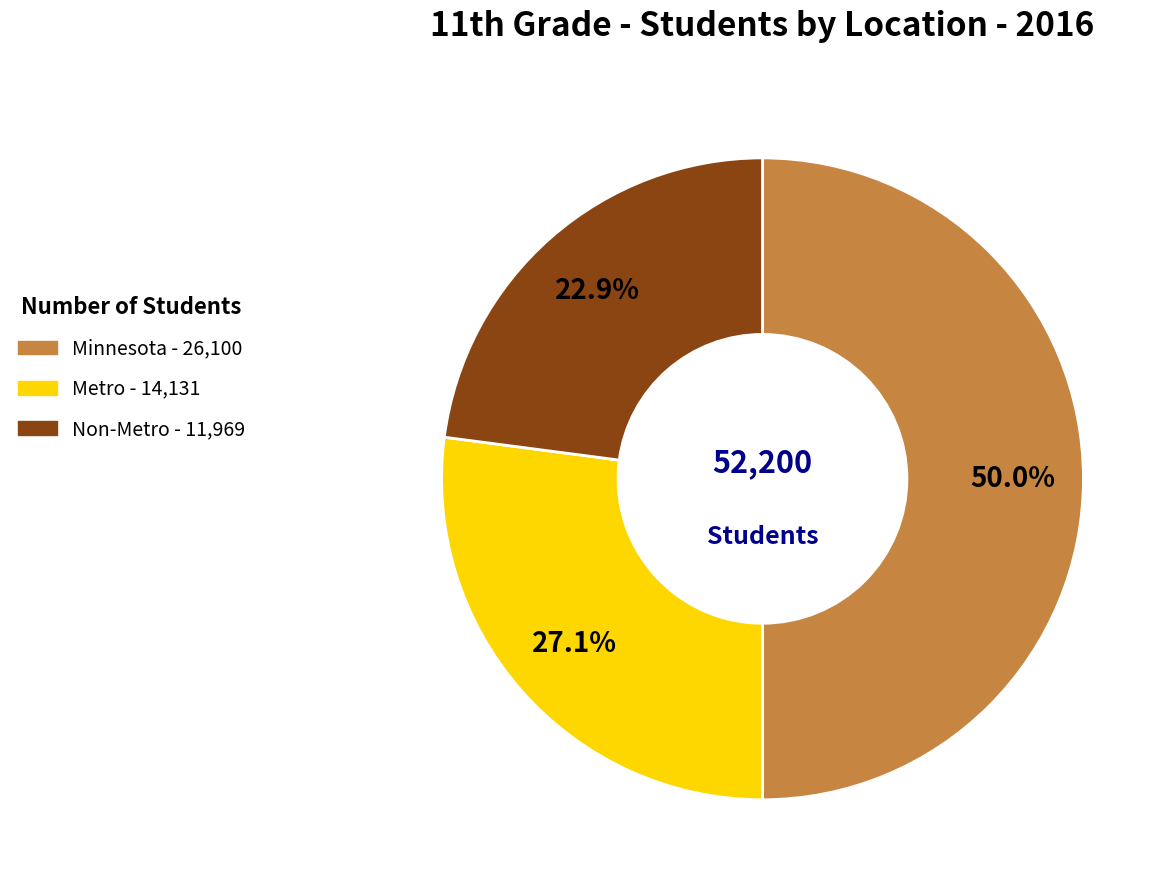

To the nearest percent, what is the average slice percentage?

33%